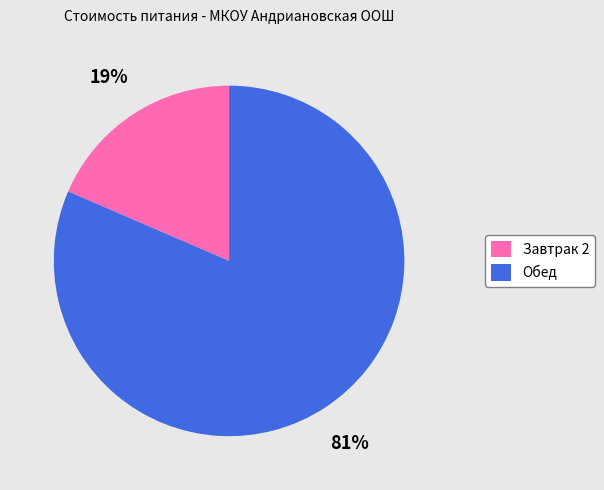

Approximately how many times larger is the value at Завтрак 2 compared to Обед?

0.2